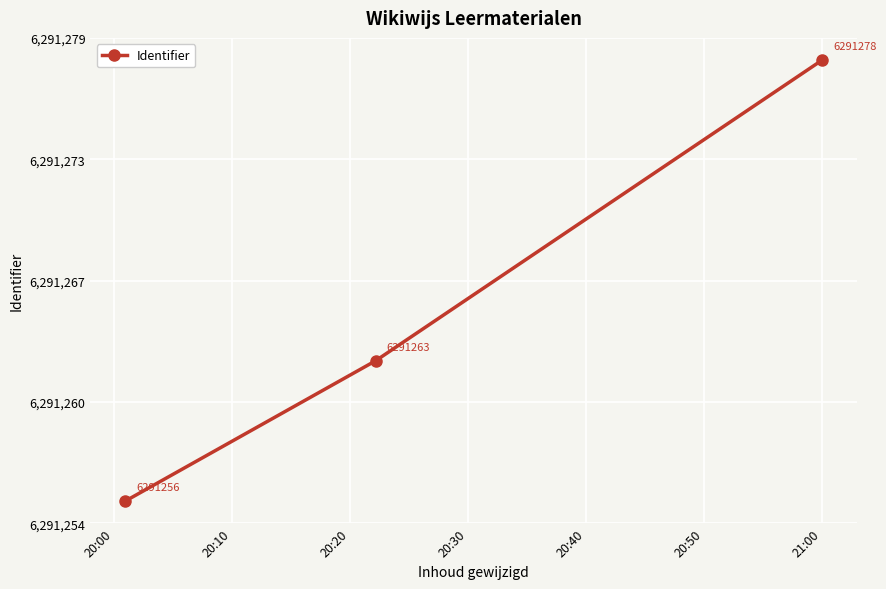

Does the chart have visible grid lines?

Yes